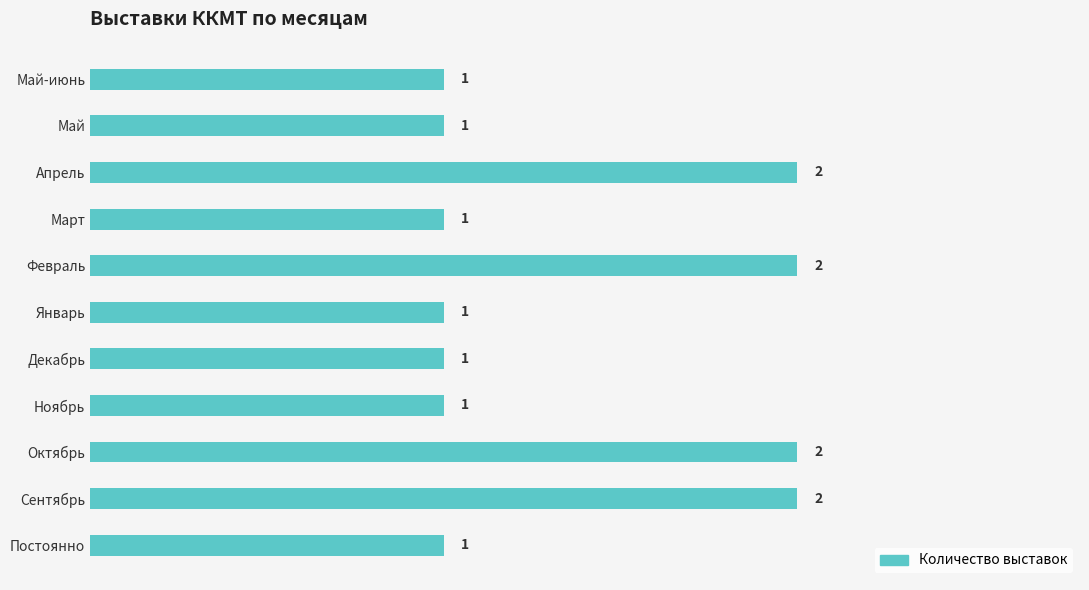

What is the sum of the values at Октябрь and Постоянно?

3